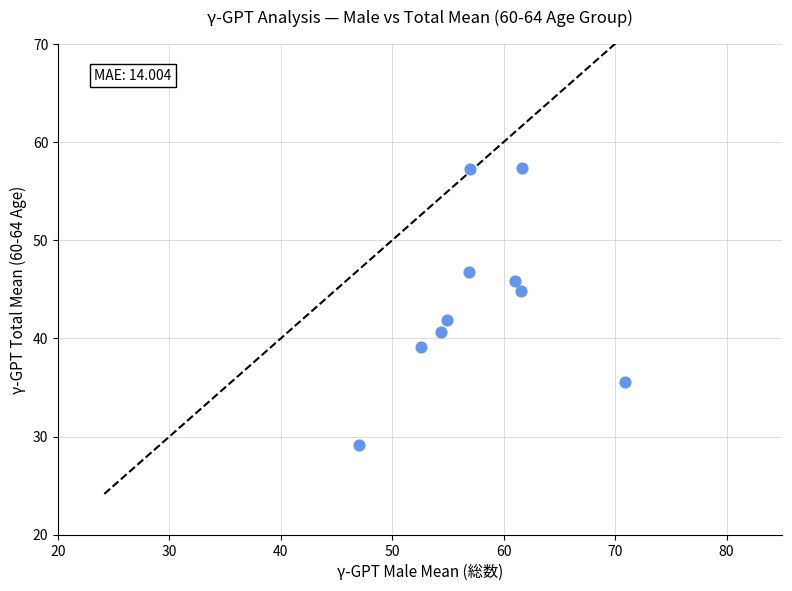

What Y value in the scatter plot is closest to 43?

41.9